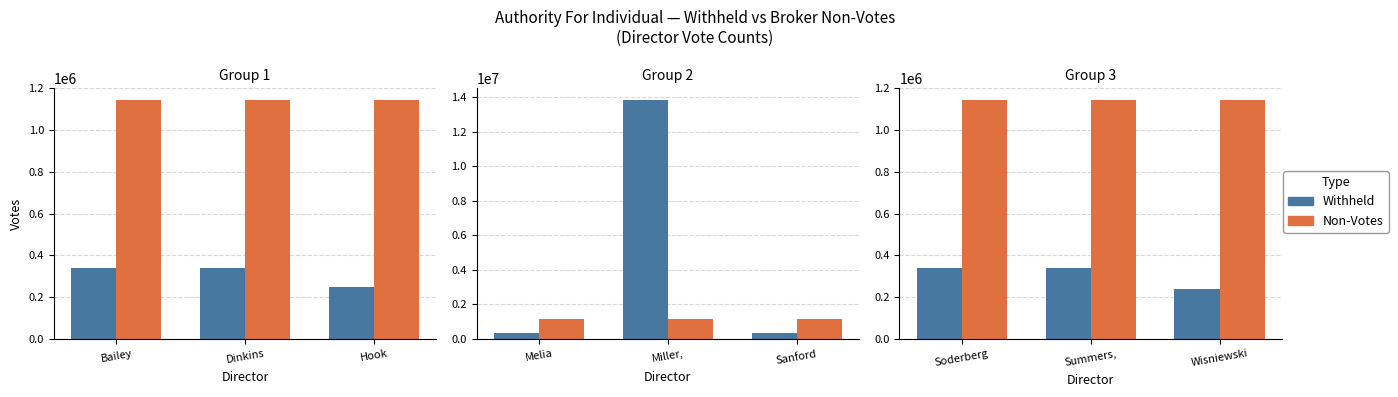

Which series has the widest spread of values?

Withheld